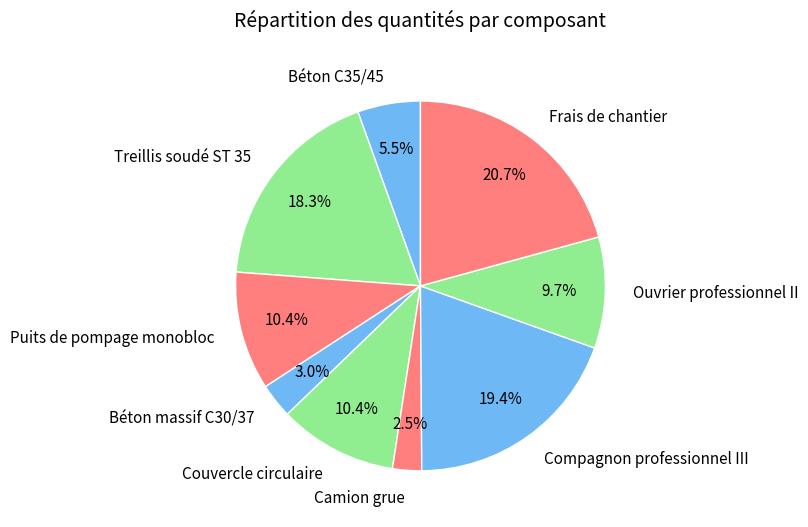

Which slice is the largest?

Frais de chantier